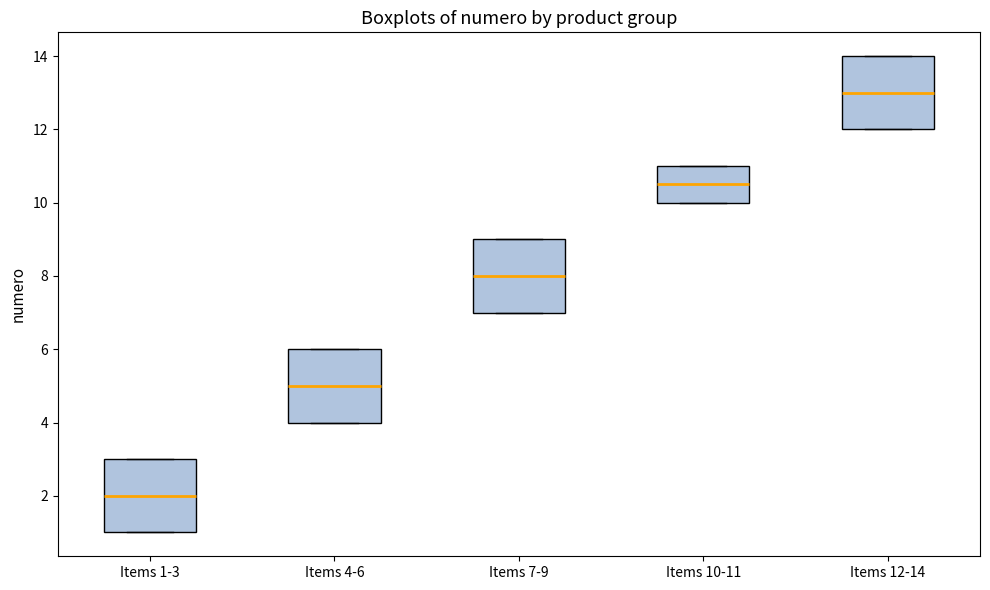

Where does the median line of the box for Items 1-3 sit on the y-axis? The values are not printed on the chart, so give them approximately, as read against the axis.

2.0